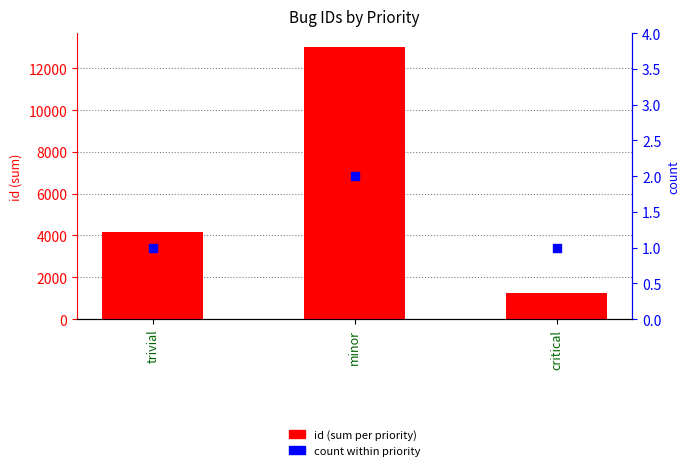

At how many categories does at least one series exceed 5864?

1